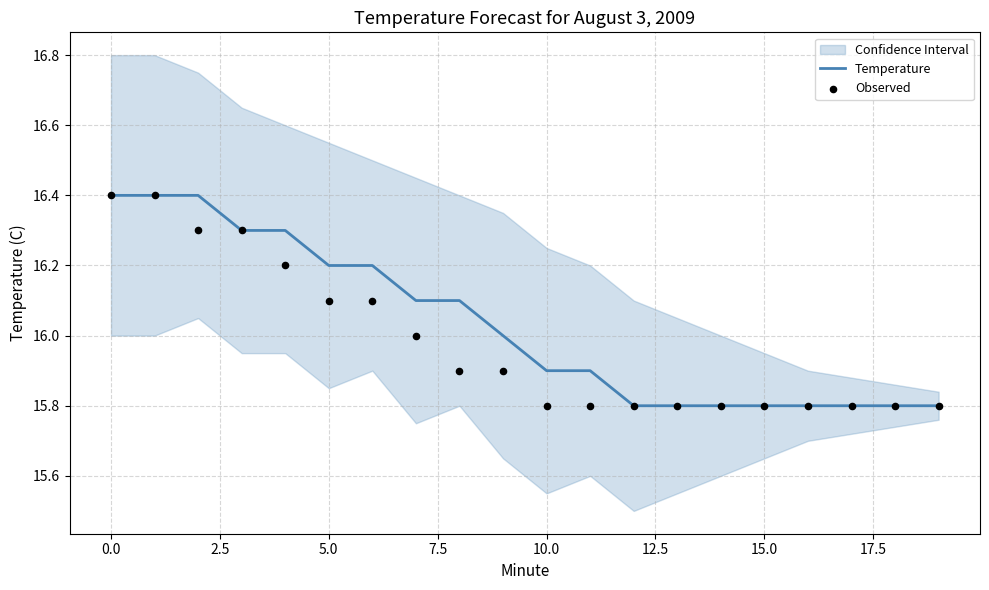

Which series reaches the minimum Y coordinate?

Temperature